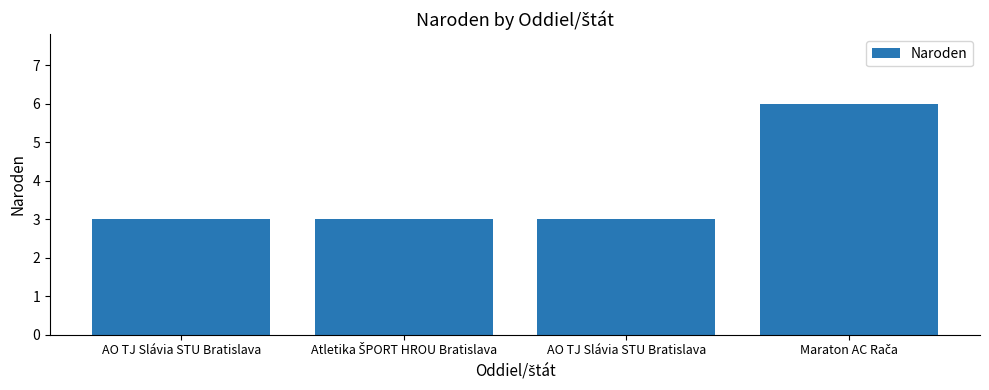

Where is the data nearest to the value 4?

AO TJ Slávia STU Bratislava